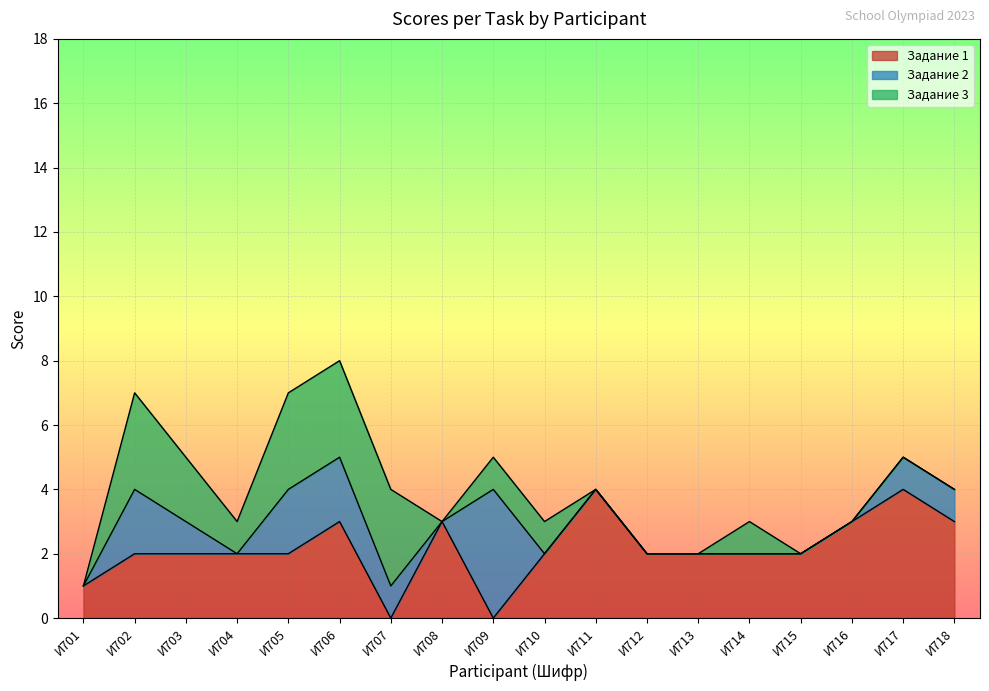

What is the sum of the Задание 2 values at И707 and И716?

1